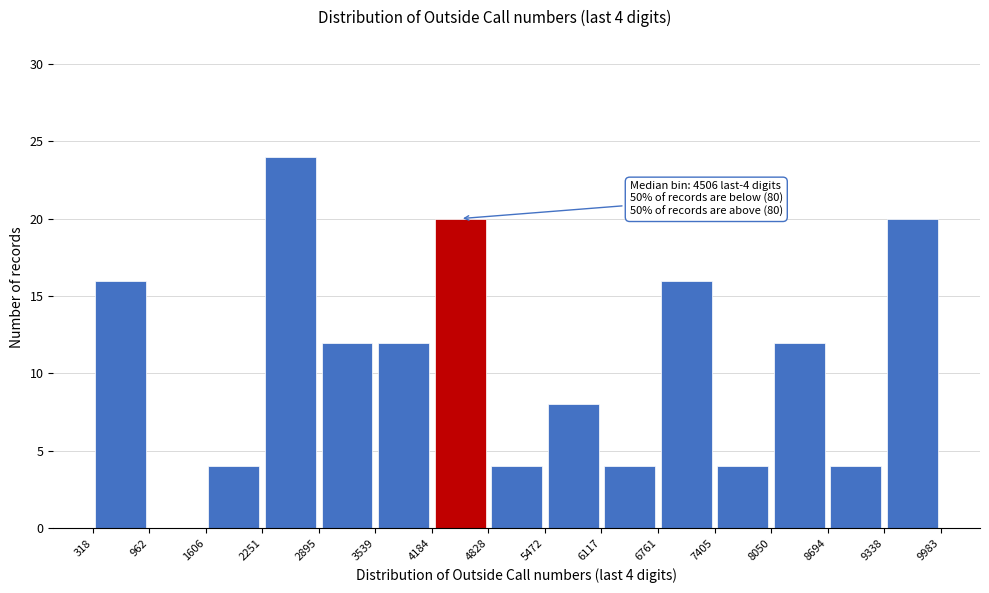

Which range on the x-axis has the tallest bar?

2251 to 2895